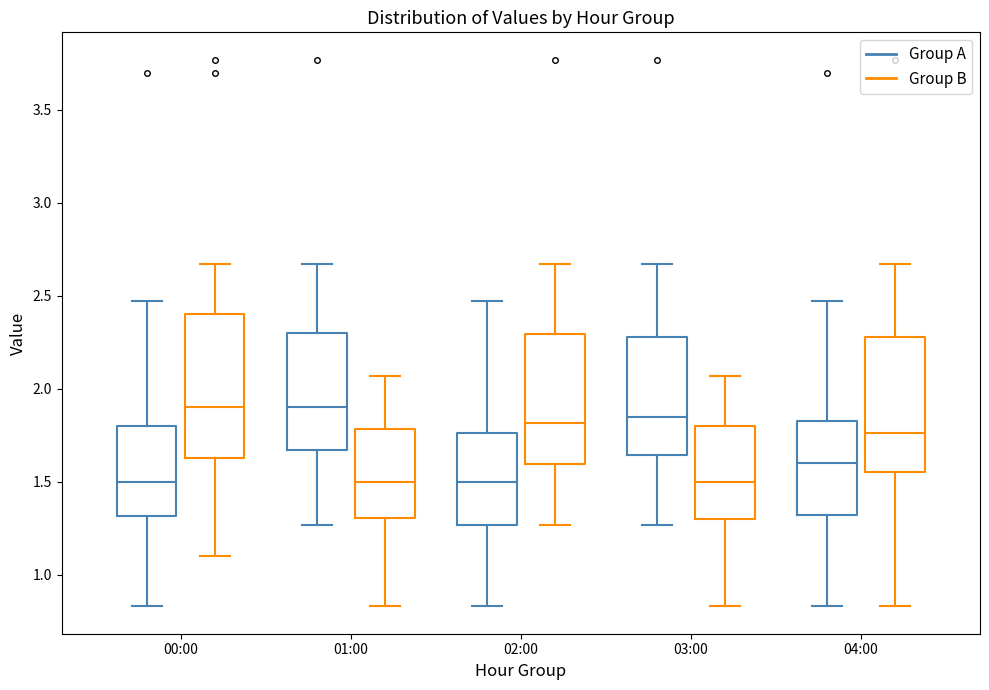

Where is the lower edge of the box for 01:00 (Group A) on the y-axis? The values are not printed on the chart, so give them approximately, as read against the axis.

1.65